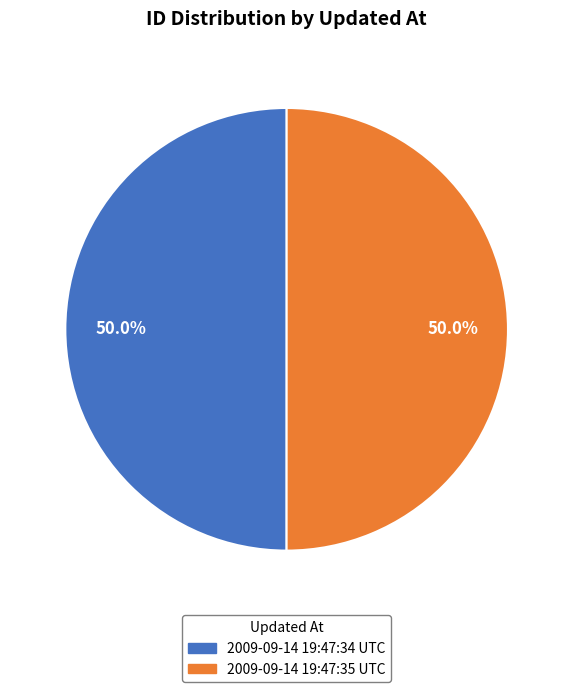

What is the total percentage of 2009-09-14 19:47:34 UTC and 2009-09-14 19:47:35 UTC?

100.0%